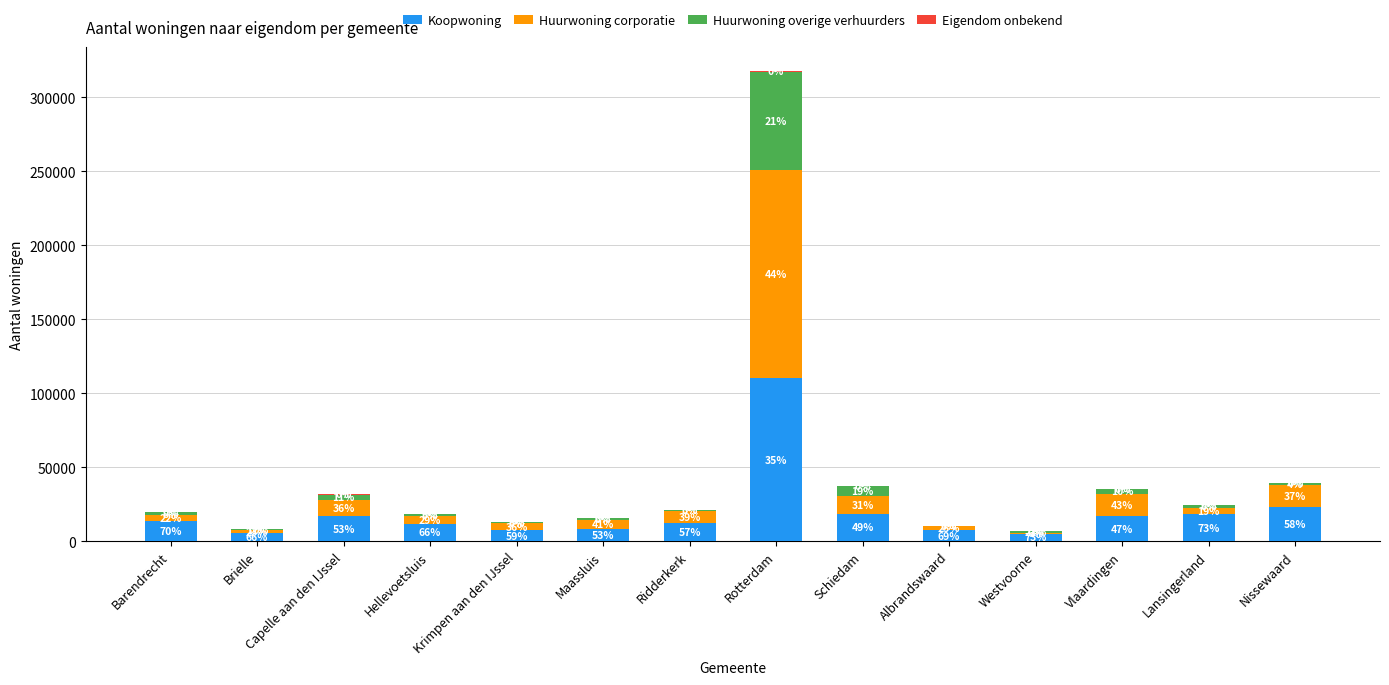

Does the chart contain stacked bars?

Yes